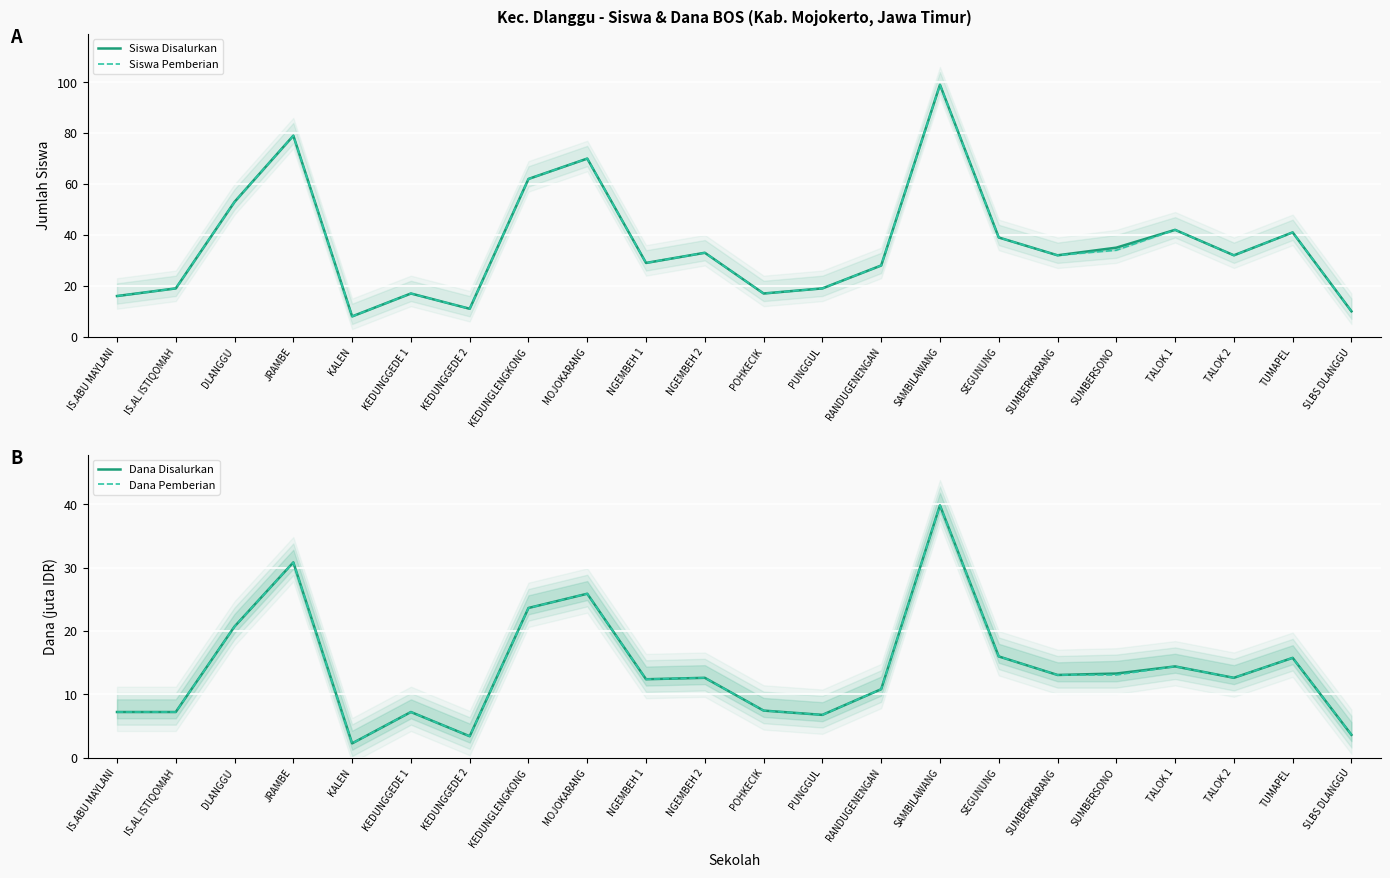

Where does the Dana Disalurkan series first go above 12?

DLANGGU